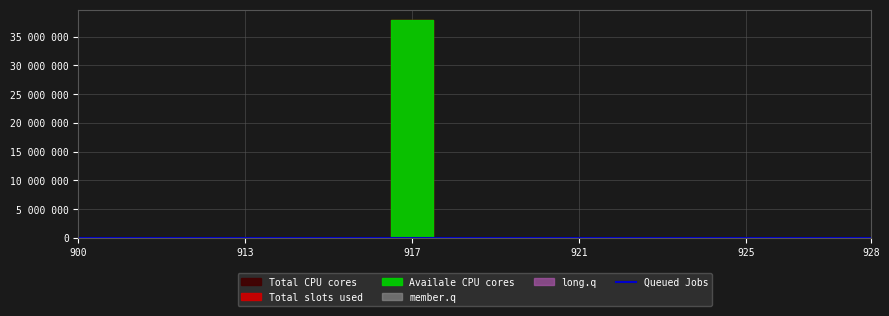

True or false: Total slots used and Total CPU cores cross at least once.

False